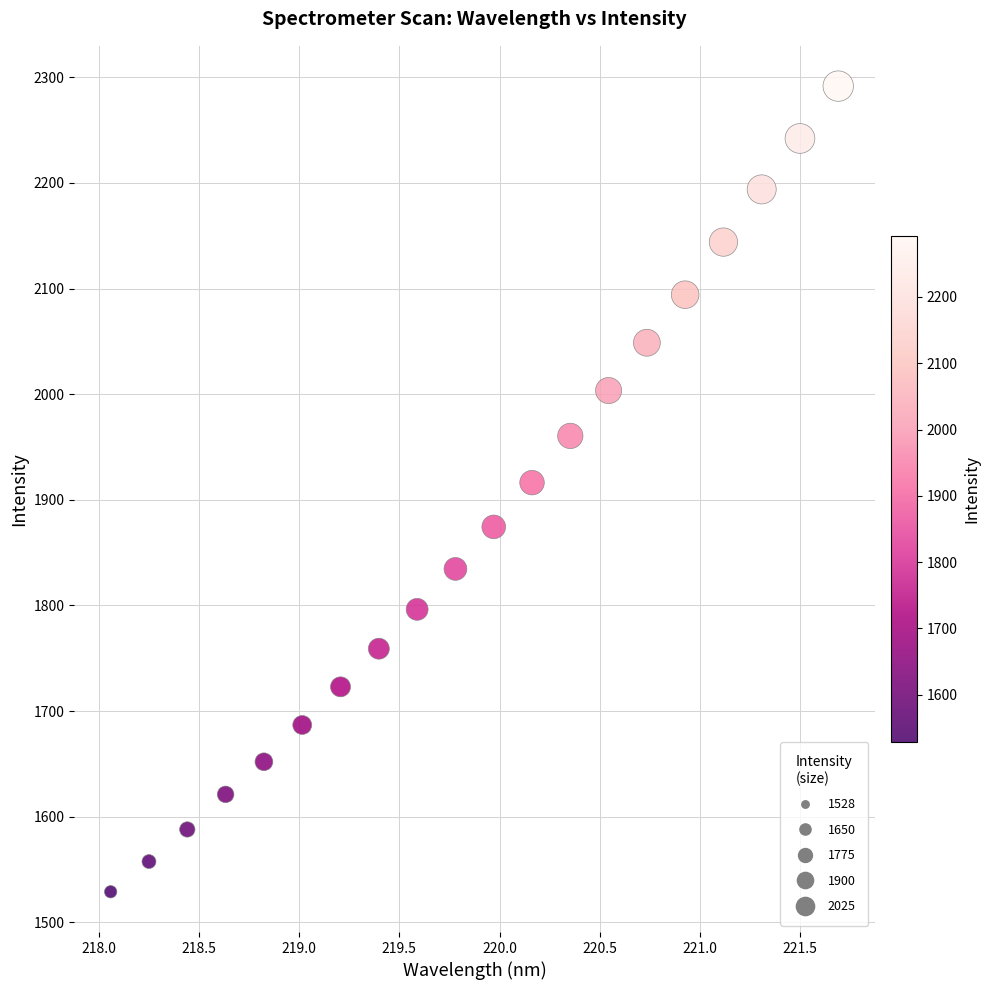

What is the range of X values (max minus min)?

3.6